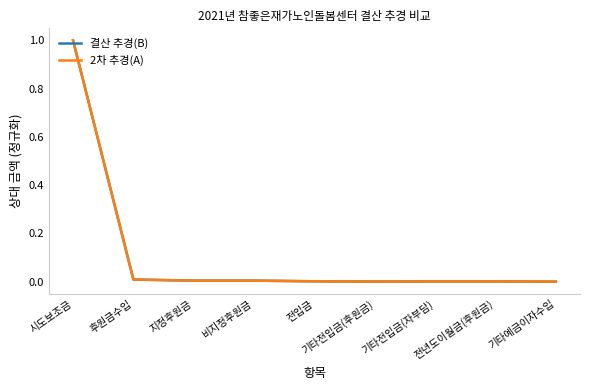

What is the highest value of the 2차 추경(A) series?

1.0